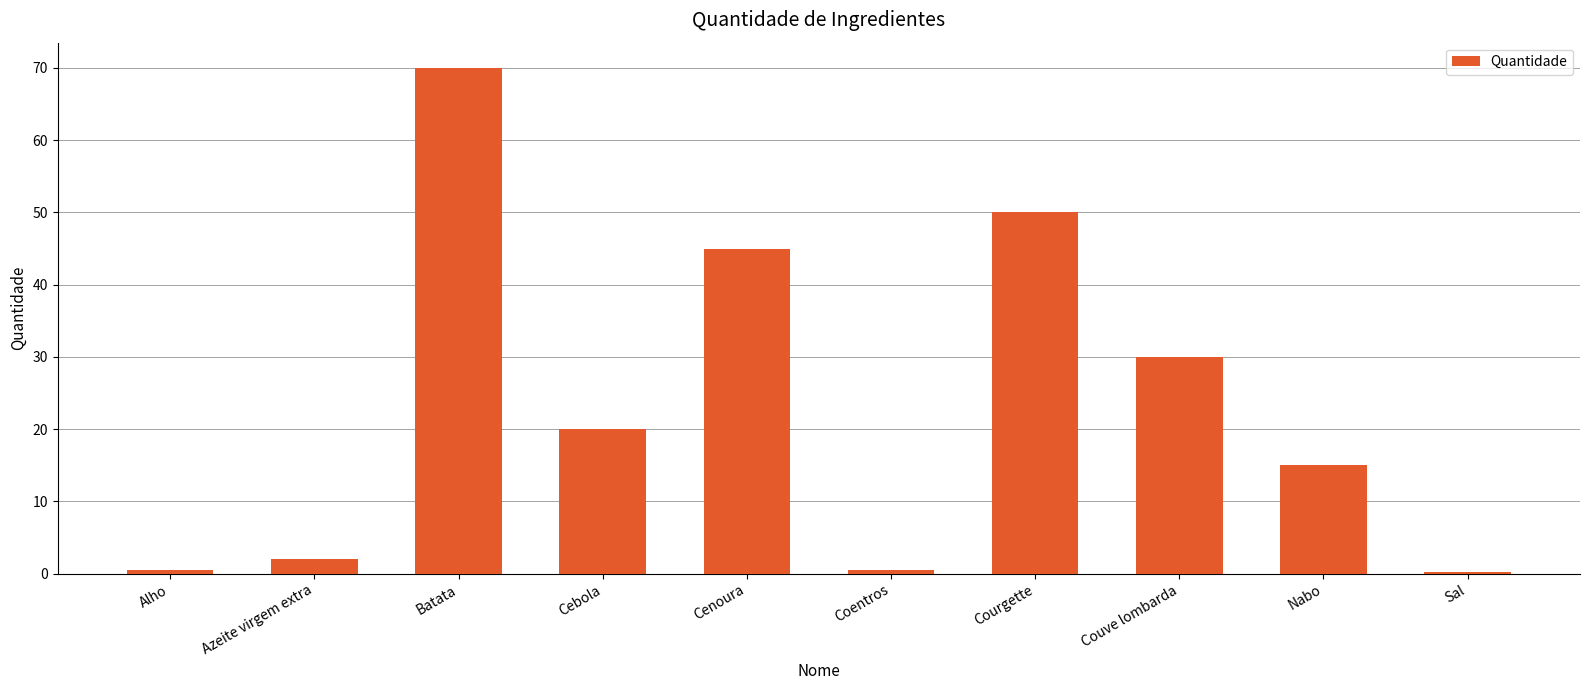

Is it true that the value at Cenoura is 64.5?

False